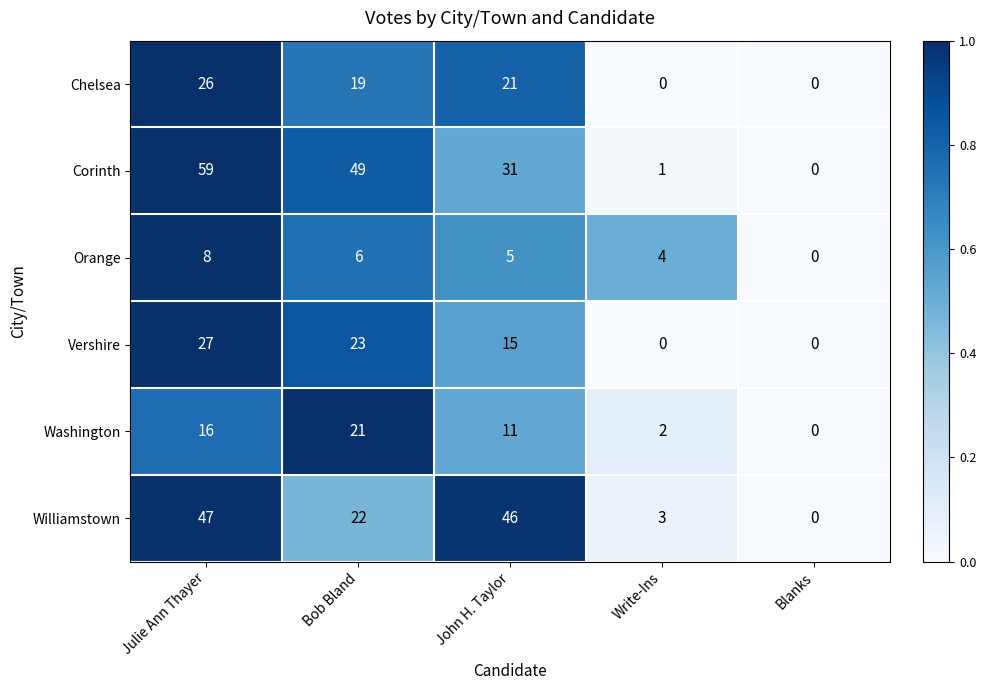

The value of Washington at Write-Ins is 1. True or false?

False